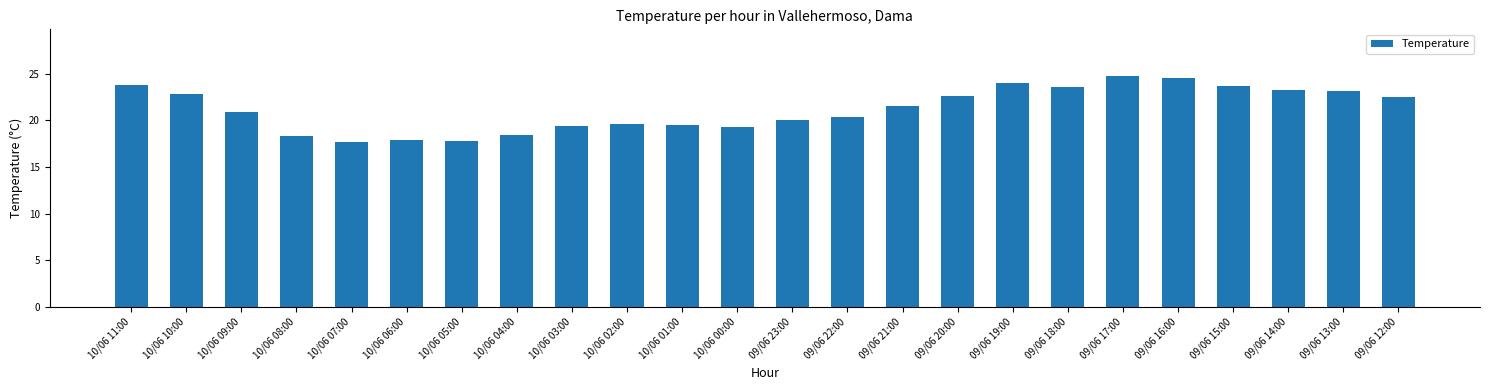

What is the maximum value shown in the chart?

24.8